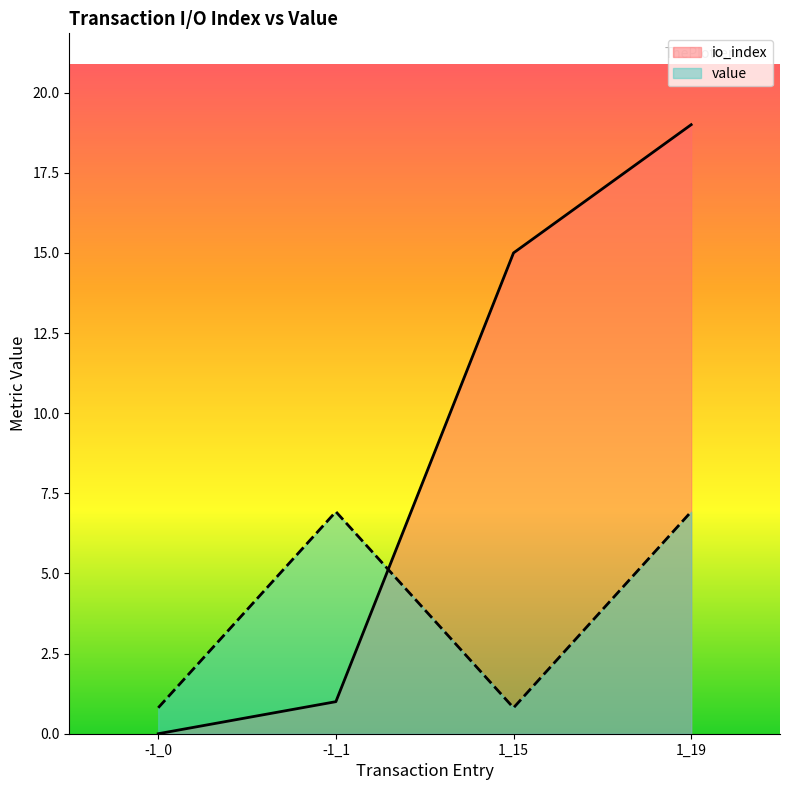

What is the label of the 2nd point from the left?

-1_1